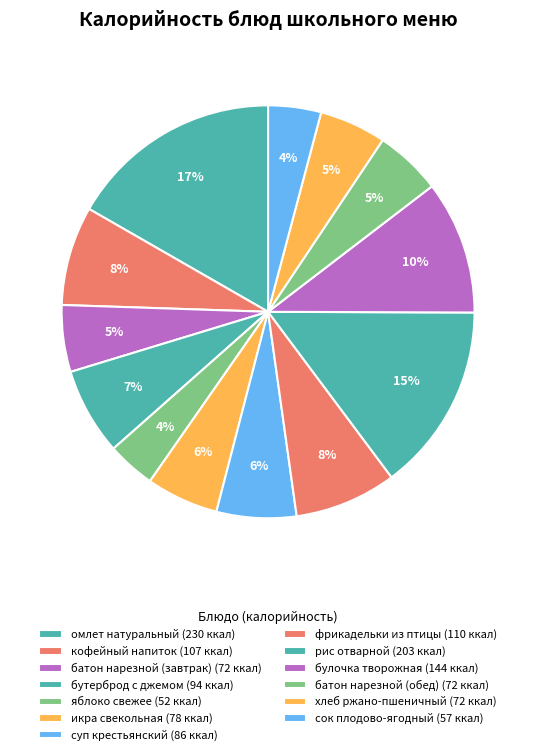

Which category has the biggest portion of the pie?

омлет натуральный